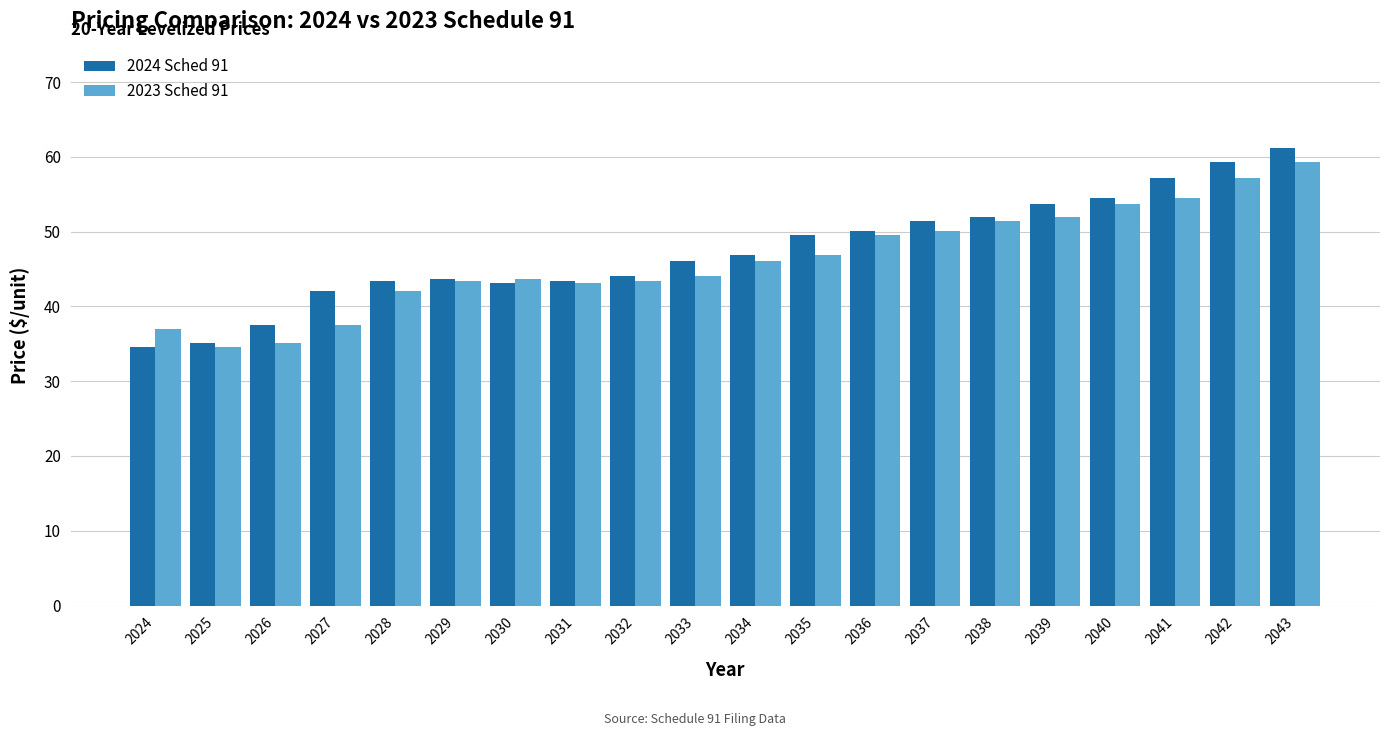

What is the difference between the 2024 Sched 91 values at 2034 and 2033?

0.8